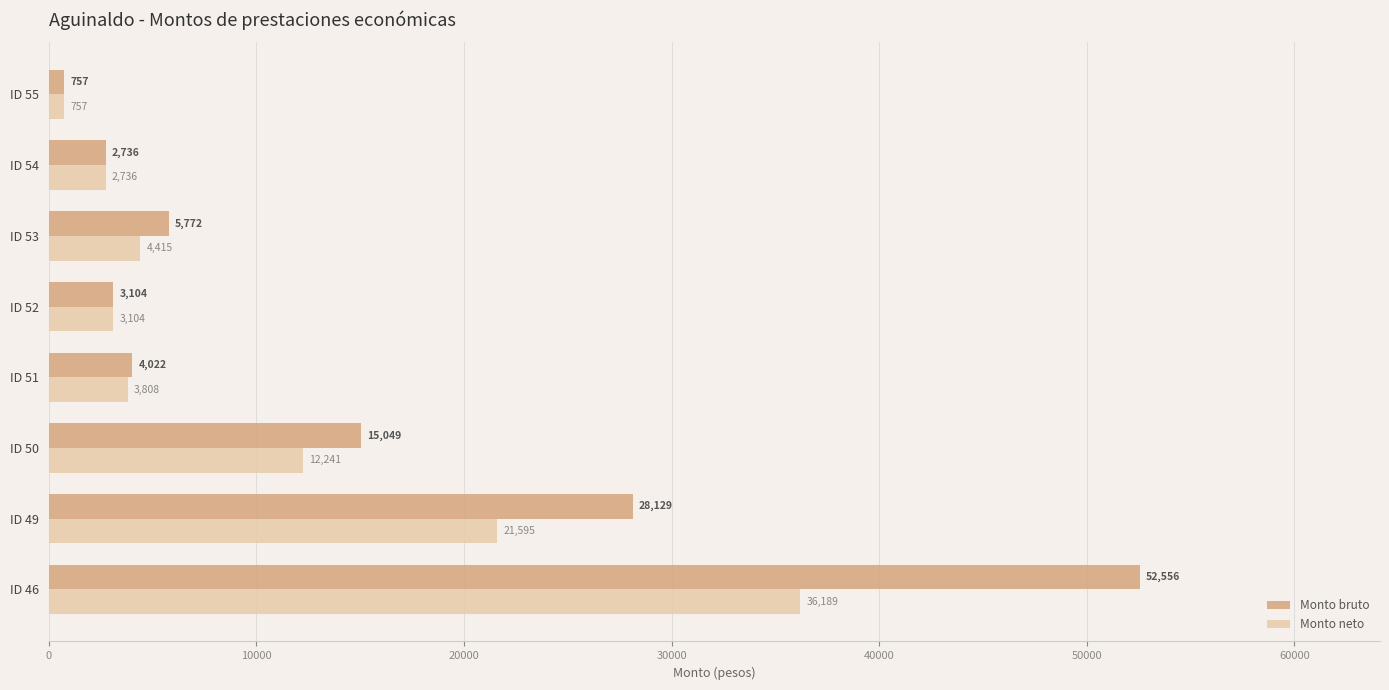

Where is Monto neto nearest to the value 18472?

ID 49